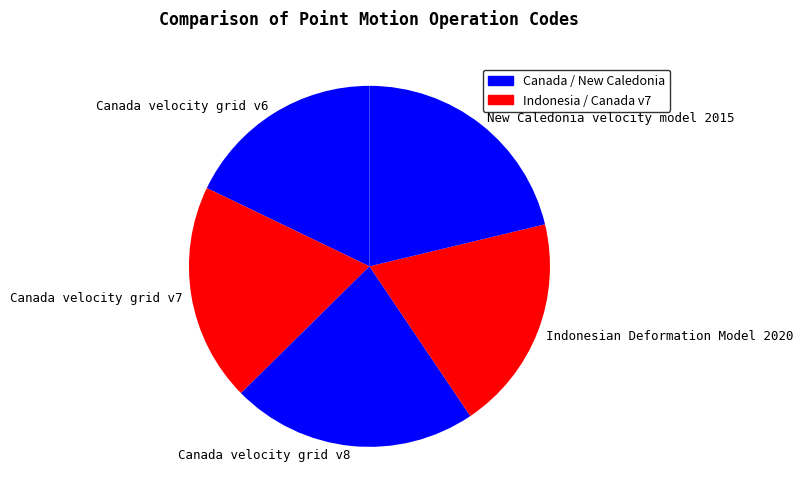

Is it true that Canada velocity grid v8 is 22% of the pie?

True